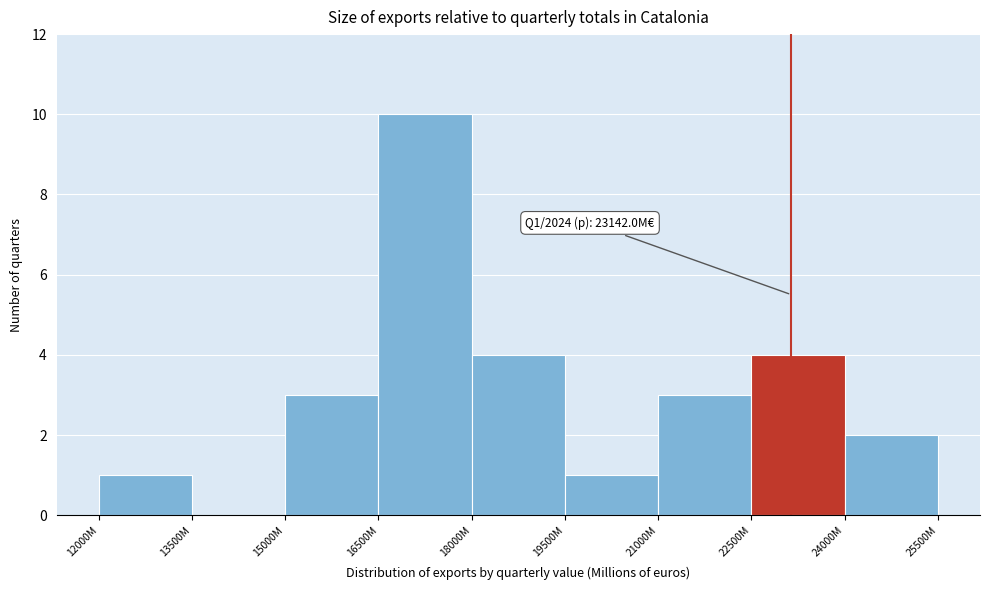

Reading left to right, what are all the values shown in this chart?

12000M=1	13500M=0	15000M=3	16500M=10	18000M=4	19500M=1	21000M=3	22500M=4	24000M=2